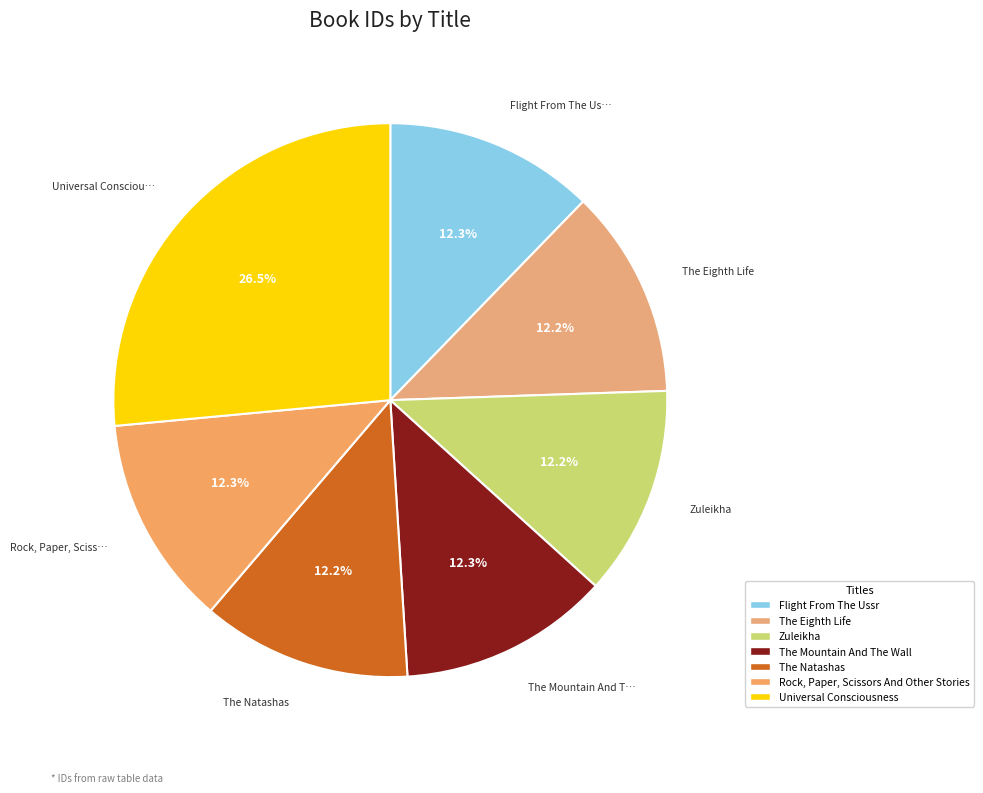

To the nearest percent, what is the difference between the largest and smallest slice percentages?

14%